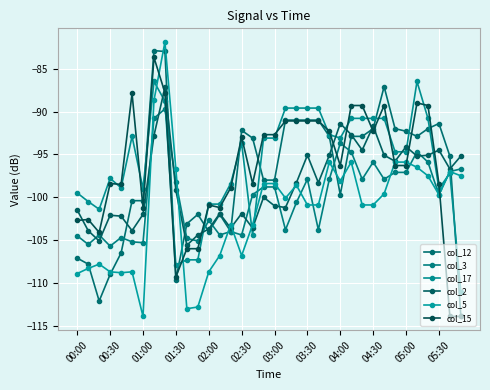

Reading left to right, list all the values displayed in this chart.

col_12: -107.1	-107.8	-112.1	-109.0	-106.5	-100.4	-100.4	-82.9	-83.0	-109.6	-103.1	-102.0	-104.0	-102.0	-104.0	-92.2	-93.1	-98.0	-98.0	-91.0	-91.0	-91.0	-91.0	-92.9	-99.7	-92.9	-92.9	-92.0	-87.1	-92.0	-92.3	-92.9	-92.0	-91.4	-95.2	-113.8
col_3: -104.5	-105.5	-104.4	-105.7	-104.7	-105.2	-105.3	-90.8	-89.7	-98.2	-104.8	-105.1	-102.7	-104.4	-104.0	-104.4	-99.7	-98.8	-98.8	-103.8	-100.6	-97.9	-103.8	-97.9	-93.7	-94.7	-97.9	-95.9	-97.9	-97.1	-97.1	-94.7	-95.9	-99.7	-97.0	-96.7
col_17: -99.5	-100.5	-101.4	-97.8	-98.9	-92.9	-99.0	-86.5	-88.8	-107.9	-107.3	-107.3	-100.8	-100.8	-98.4	-93.7	-104.4	-93.1	-93.1	-89.6	-89.6	-89.6	-89.6	-92.7	-93.1	-90.8	-90.8	-90.8	-90.8	-94.7	-94.7	-86.5	-90.8	-99.0	-97.2	-111.0
col_2: -101.5	-103.9	-105.1	-102.1	-102.2	-103.9	-102.0	-92.8	-87.2	-99.2	-105.6	-104.4	-103.7	-101.9	-103.6	-101.9	-103.6	-100.0	-101.0	-101.2	-98.3	-95.1	-98.3	-95.1	-91.4	-92.7	-94.5	-91.7	-95.1	-95.8	-94.1	-95.2	-95.1	-94.5	-96.7	-95.2
col_5: -108.9	-108.3	-107.8	-108.7	-108.8	-108.7	-113.9	-88.7	-81.9	-96.7	-113.0	-112.8	-108.7	-106.8	-103.2	-106.8	-103.2	-98.4	-98.4	-100.1	-98.6	-100.9	-100.9	-95.9	-98.1	-95.9	-100.9	-100.9	-99.6	-95.9	-95.9	-96.5	-97.5	-99.7	-97.0	-97.5
col_15: -102.7	-102.6	-104.1	-98.4	-98.5	-87.9	-101.2	-83.7	-87.8	-109.3	-106.0	-106.0	-100.9	-101.2	-98.9	-93.0	-98.4	-92.7	-92.7	-91.1	-91.1	-91.1	-91.1	-92.3	-96.3	-89.3	-89.3	-92.3	-89.3	-96.3	-96.3	-89.0	-89.3	-98.4	-113.9	-113.9